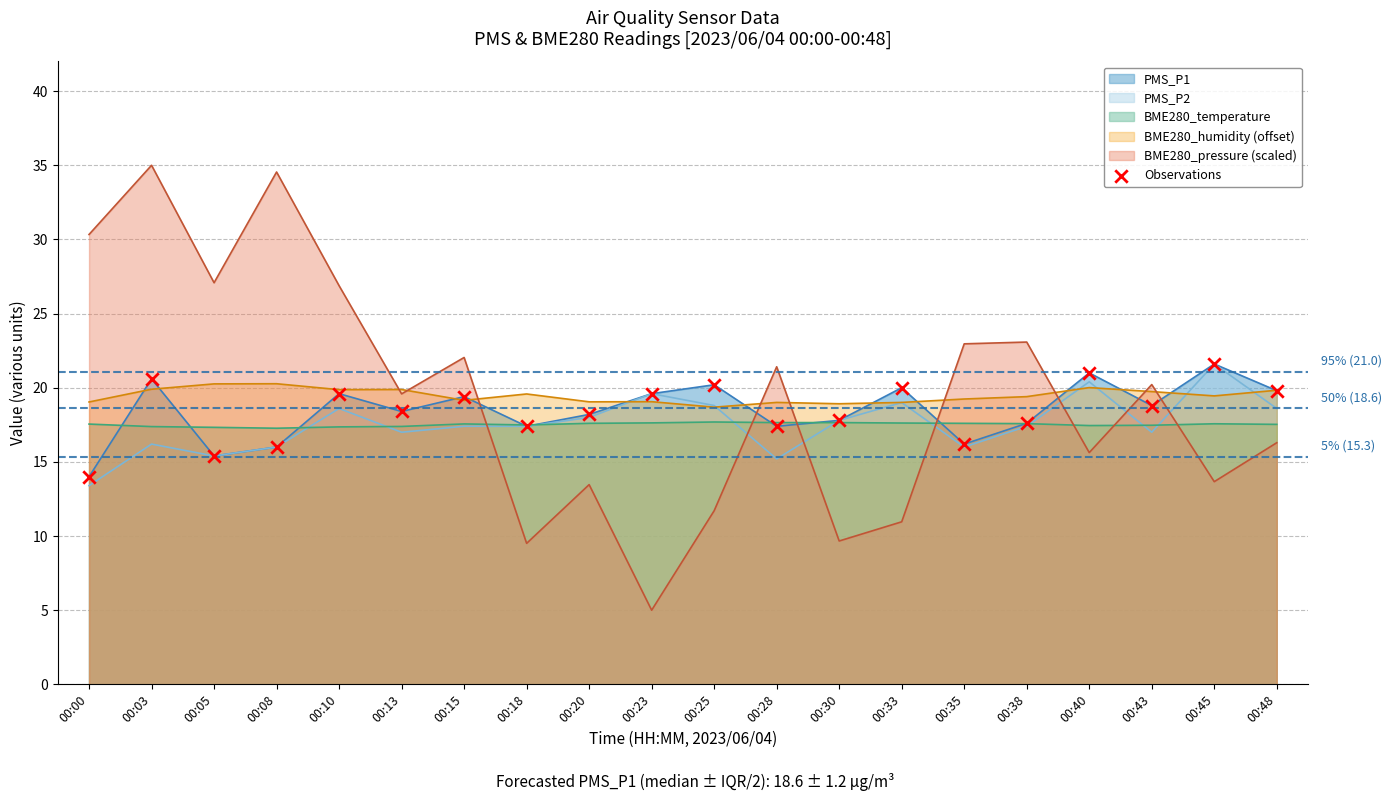

What is the change in value from 00:00 to 00:25?

+6.2